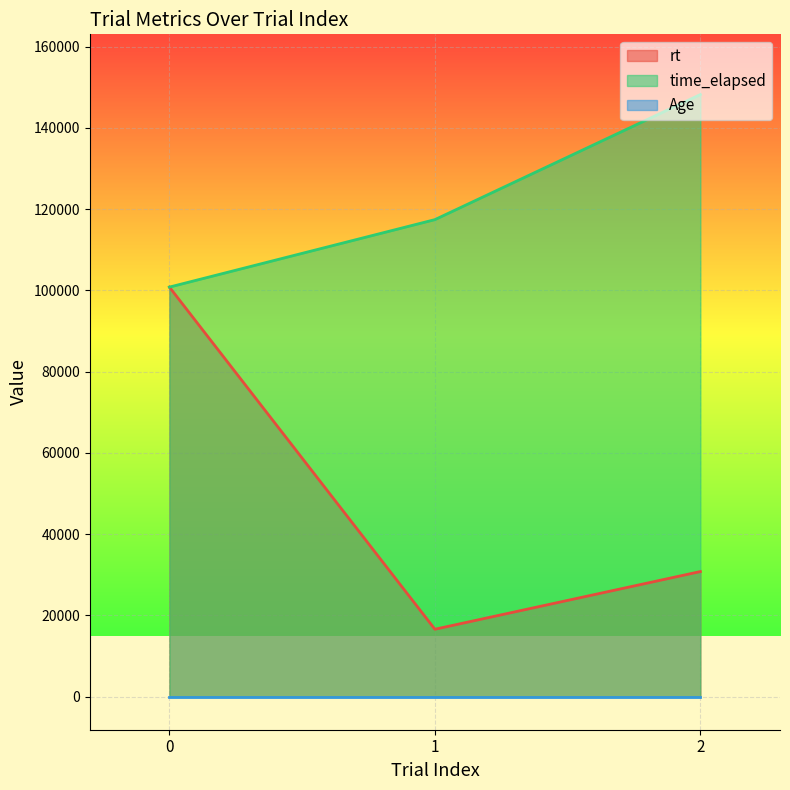

True or false: rt has a value of 100808.4 at 0.

True